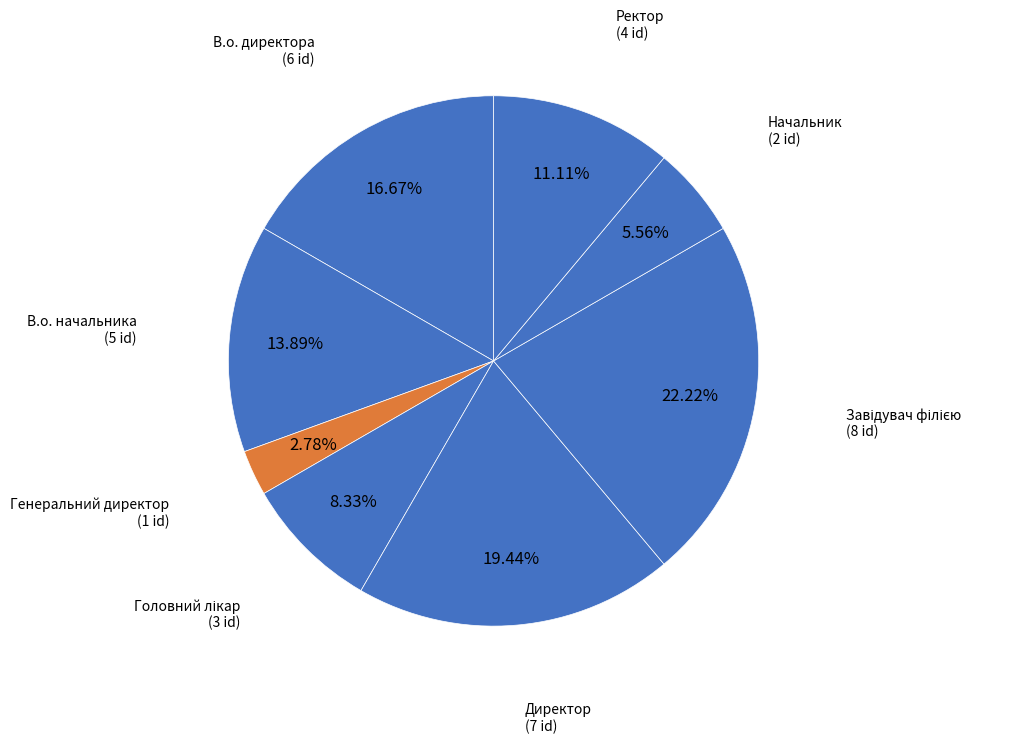

How many segments does this pie chart have?

8